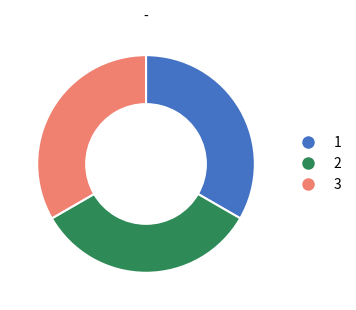

Does any single category account for the majority?

No